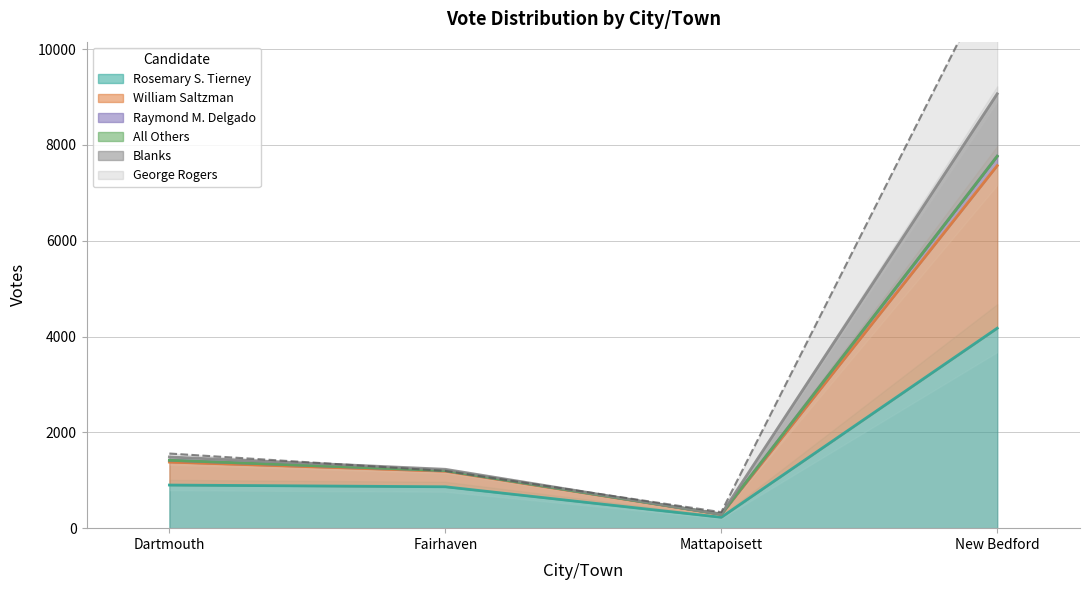

What is the label of the 3rd point from the left?

Mattapoisett